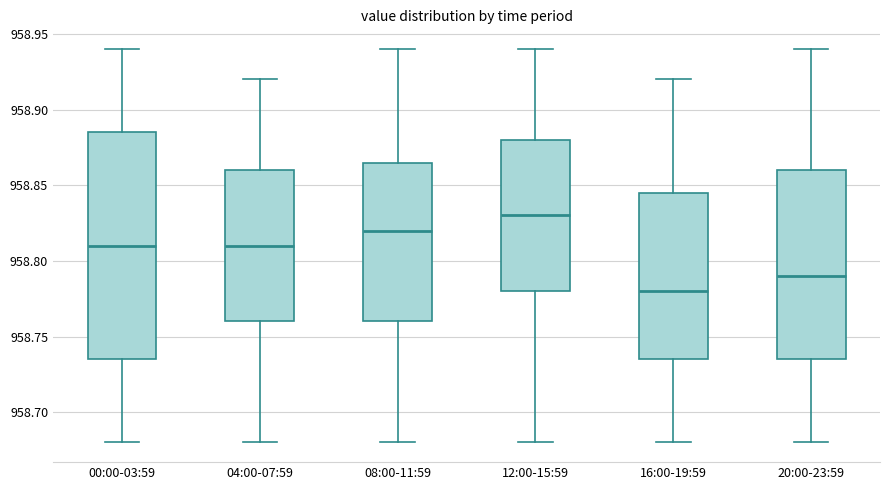

Which box is the tallest, from its lower edge to its upper edge?

00:00-03:59